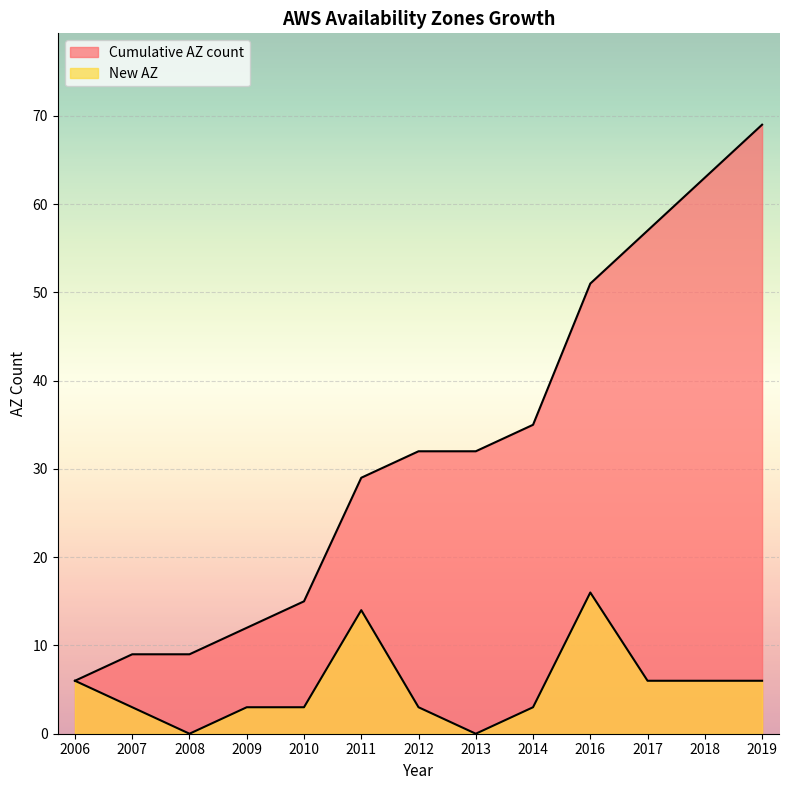

The value of New AZ at 2009 is 5. True or false?

False